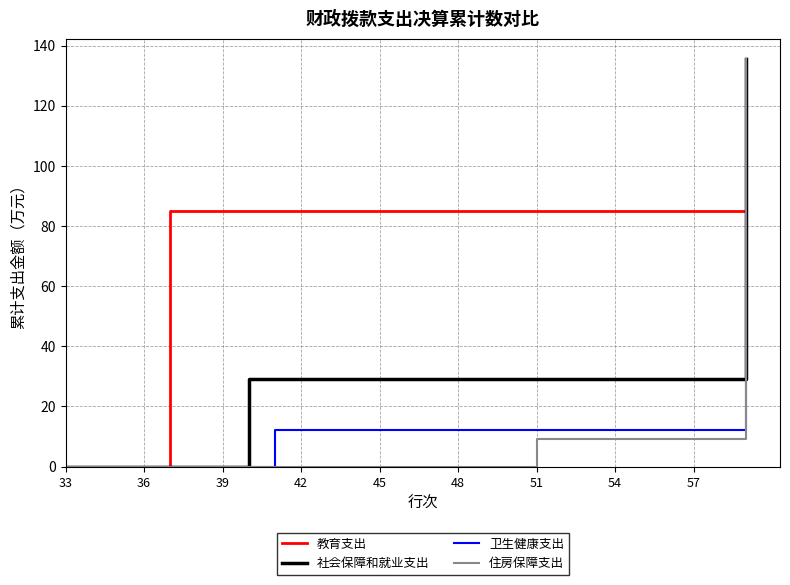

What is the maximum value shown in the chart?

135.5